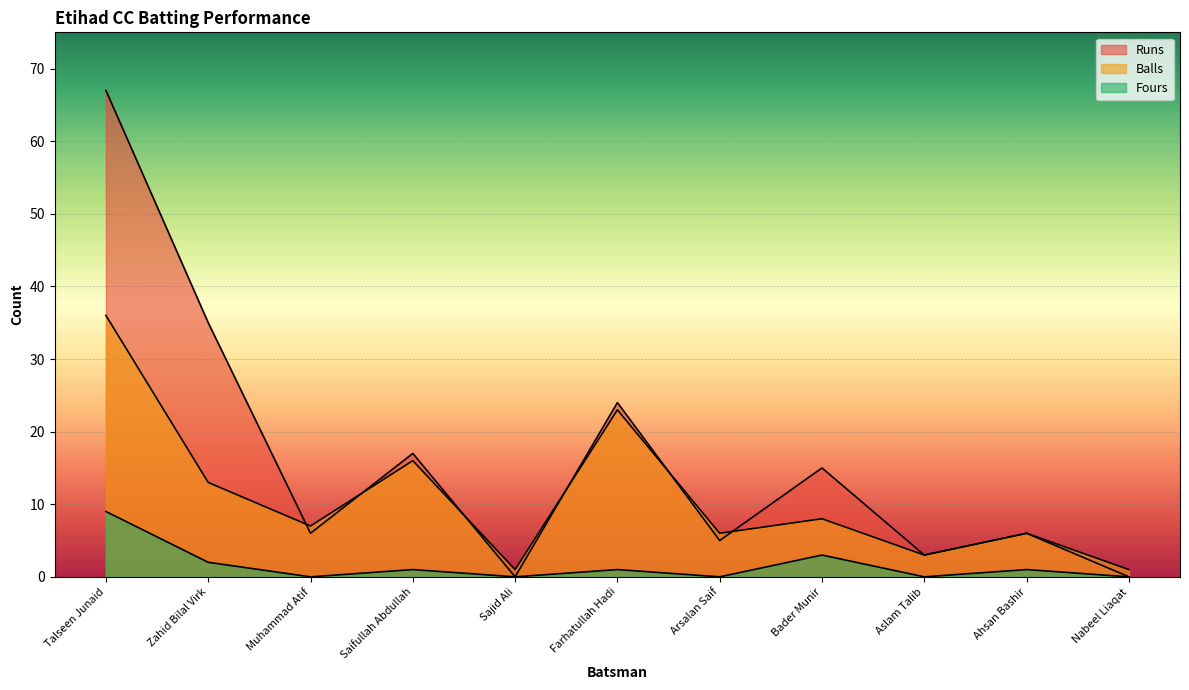

Which series changed the most between Muhammad Atif and Sajid Ali?

Runs